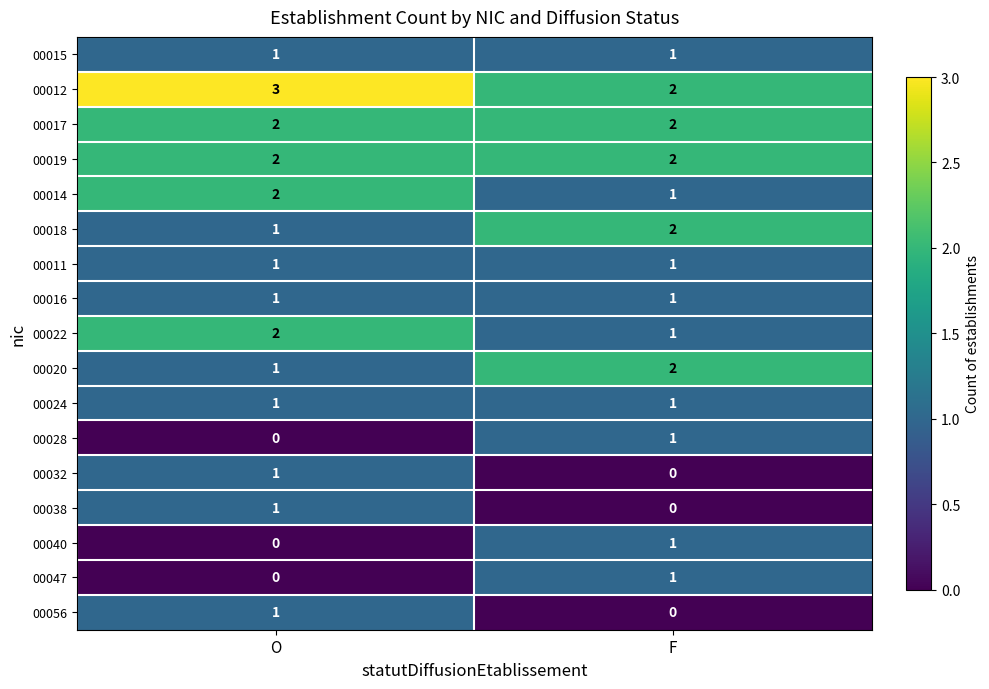

How many categories are shown in the chart?

2